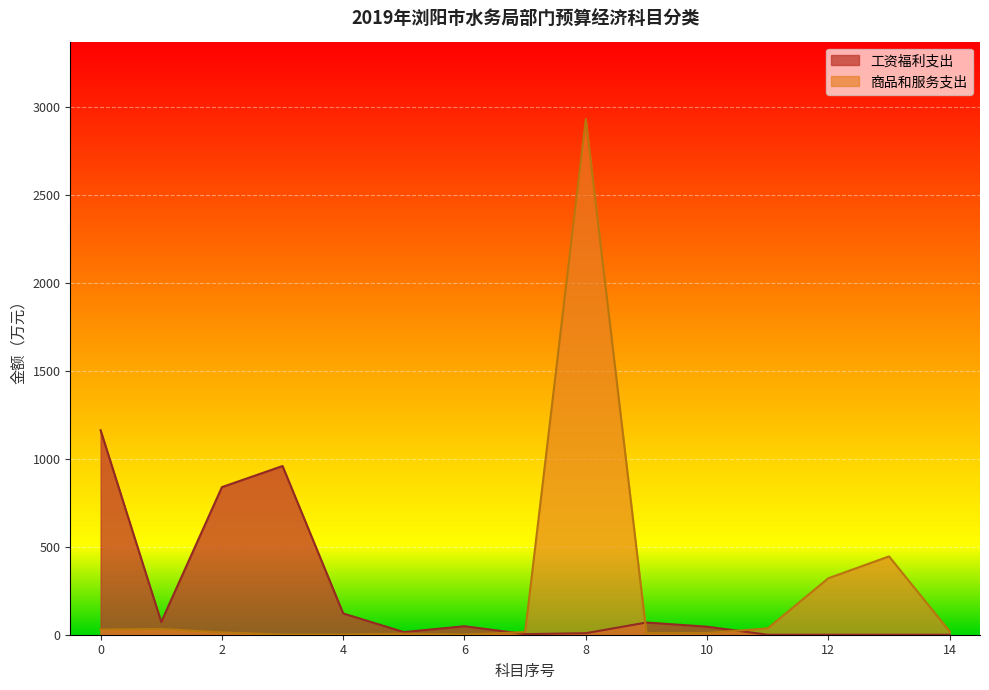

How many points are lower than both their immediate neighbors (excluding endpoints)?

2